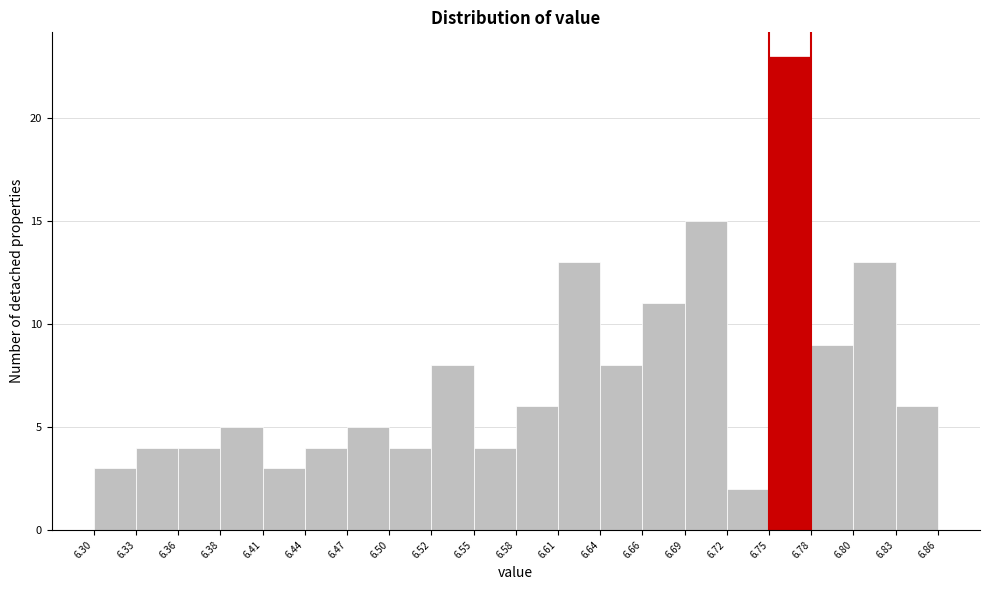

How tall is the bar that spans 6.38 to 6.41 on the x-axis? The values are not printed on the chart, so give them approximately, as read against the axis.

5